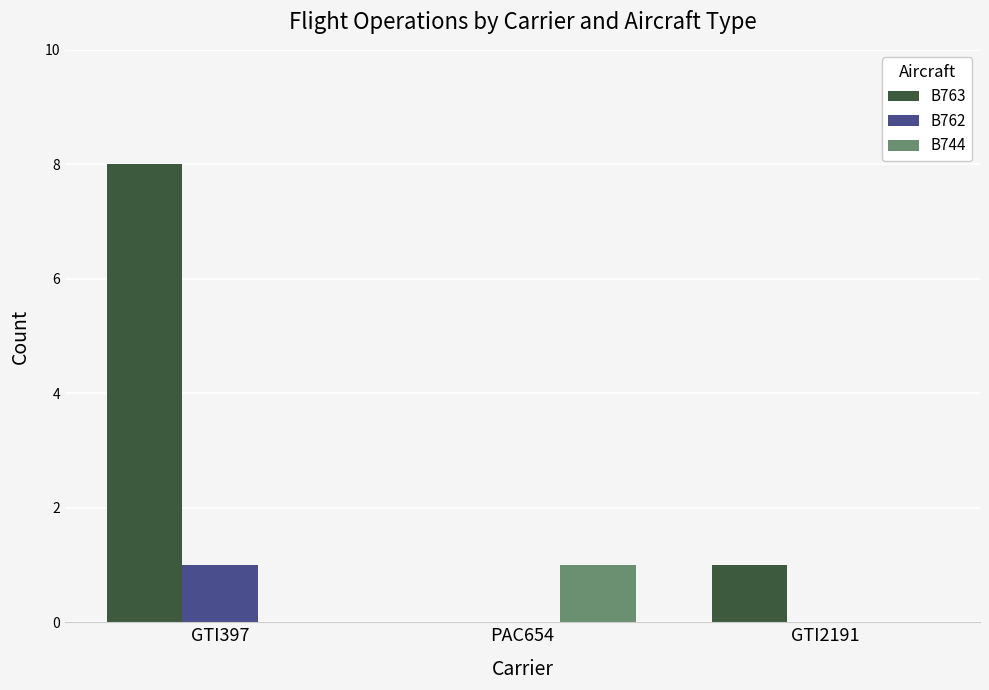

What is the greatest value displayed?

8